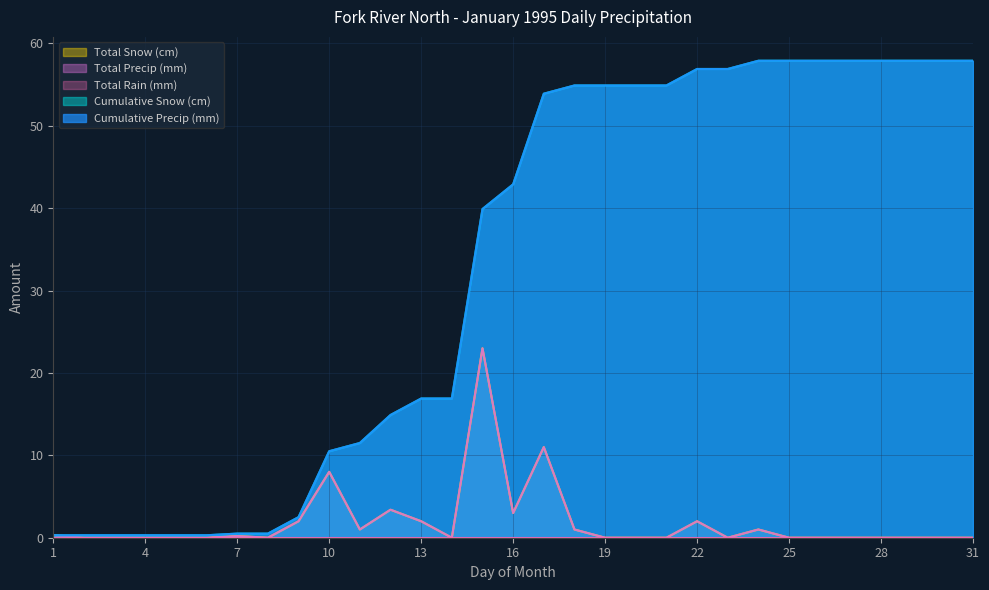

True or false: Total Precip (mm) has a value of -9.5 at 25.

False